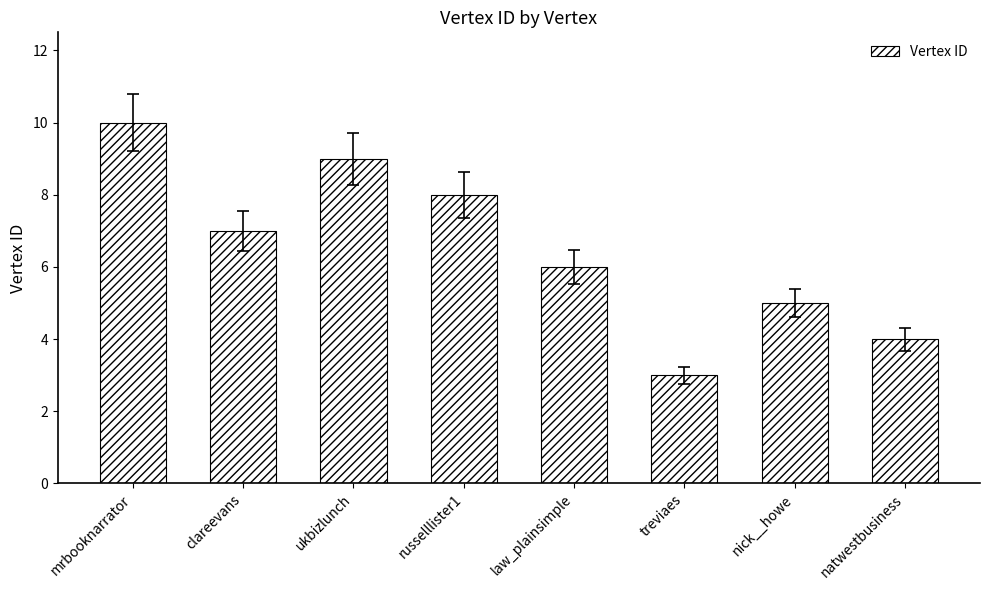

Reading right to left, list all the values displayed in this chart.

natwestbusiness=4	nick__howe=5	treviaes=3	law_plainsimple=6	russelllister1=8	ukbizlunch=9	clareevans=7	mrbooknarrator=10